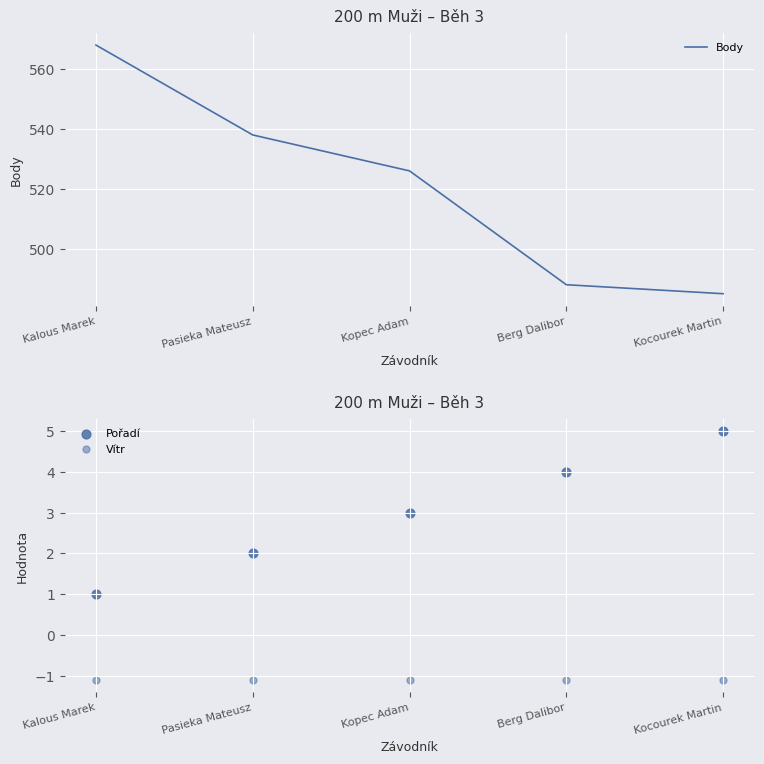

Which series has the largest Y range (max minus min)?

Body